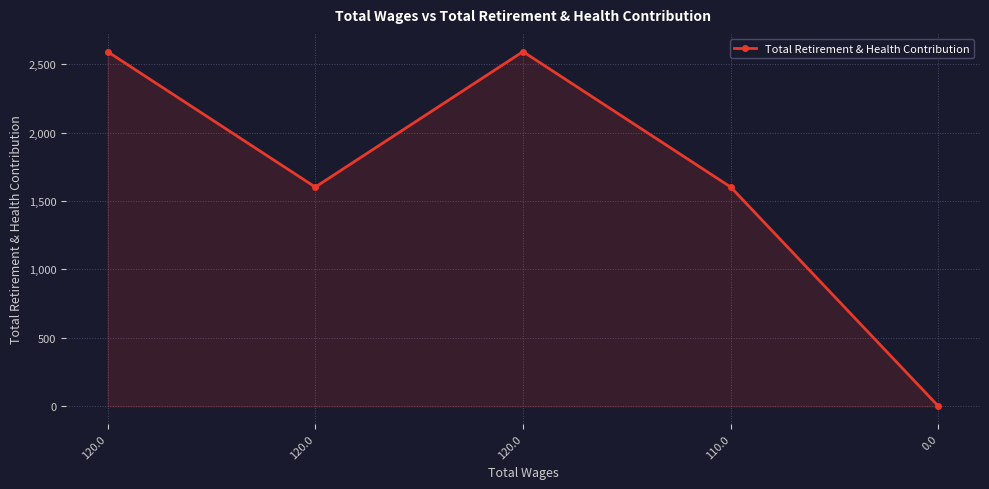

How many series are shown in this chart?

1